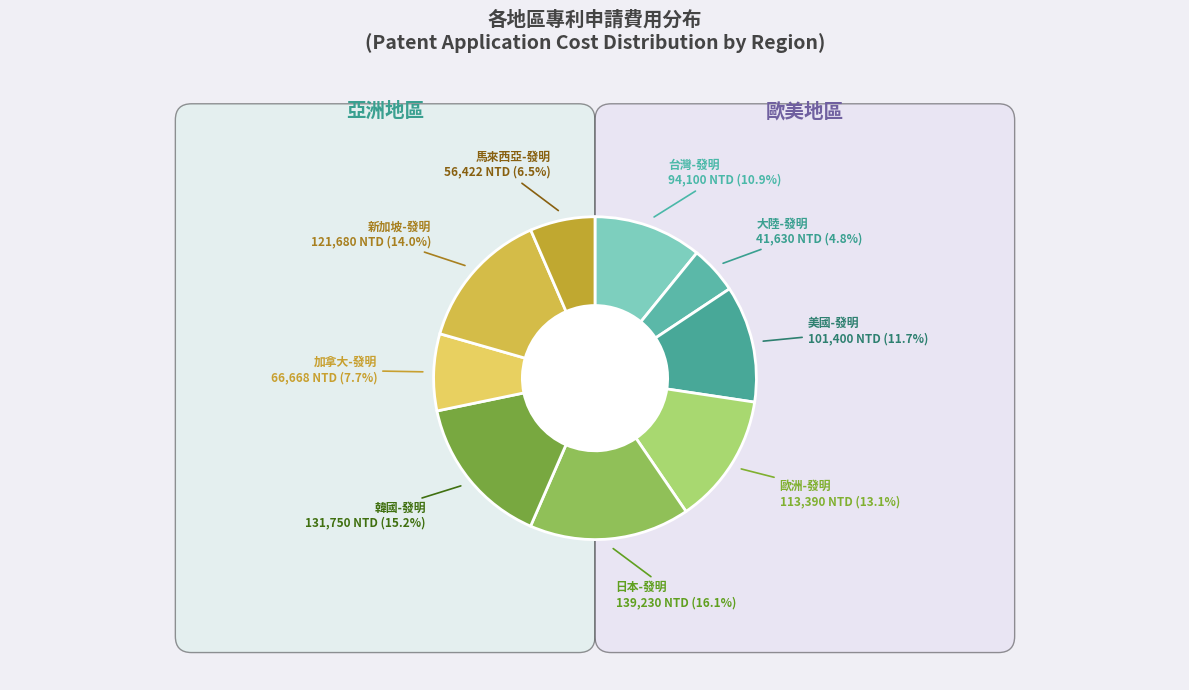

To the nearest percent, what is the difference between the 韓國-發明 and 加拿大-發明 slice percentages?

8%